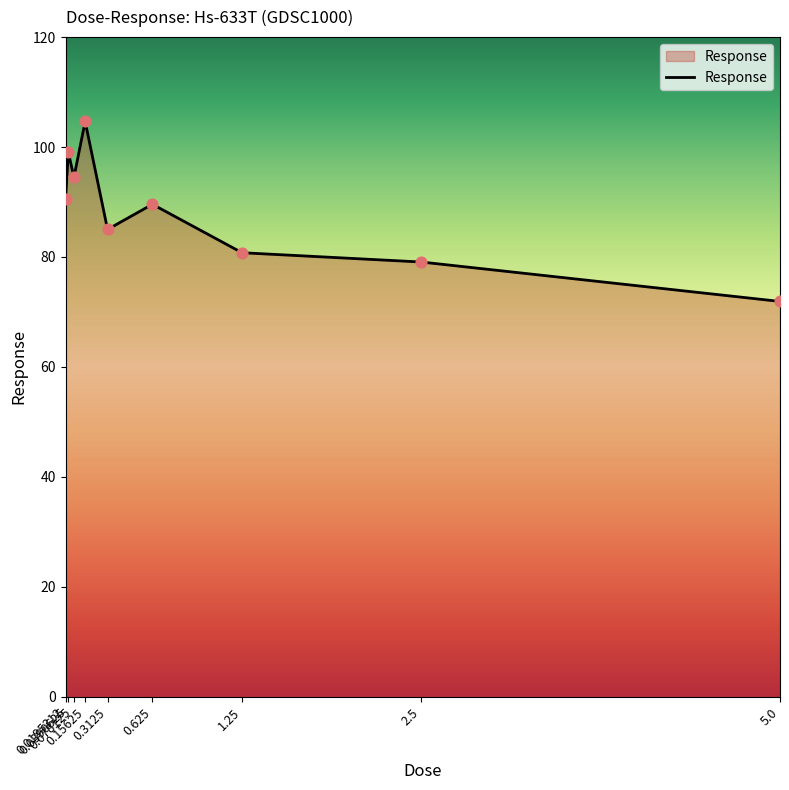

Approximately how many times larger is the value at 0.0195312 compared to 1.25?

1.1